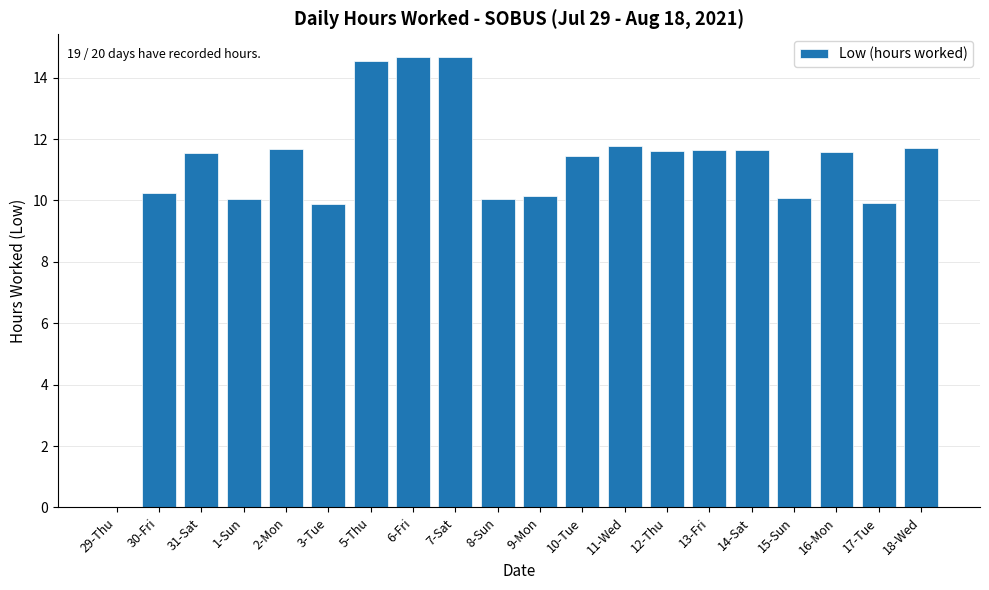

Where does the data first go above 11?

31-Sat